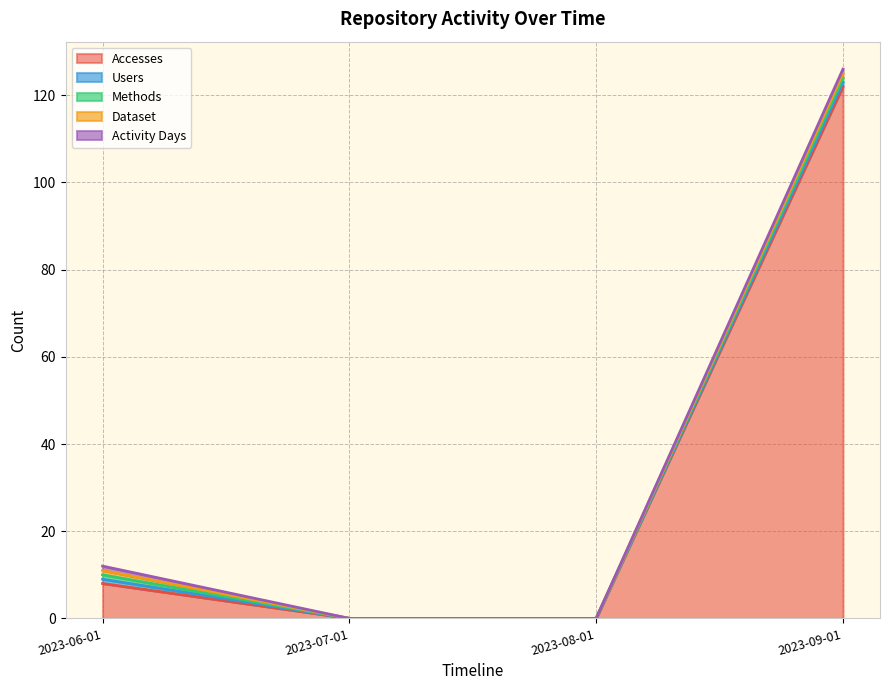

How many positive values does the Accesses series have?

2